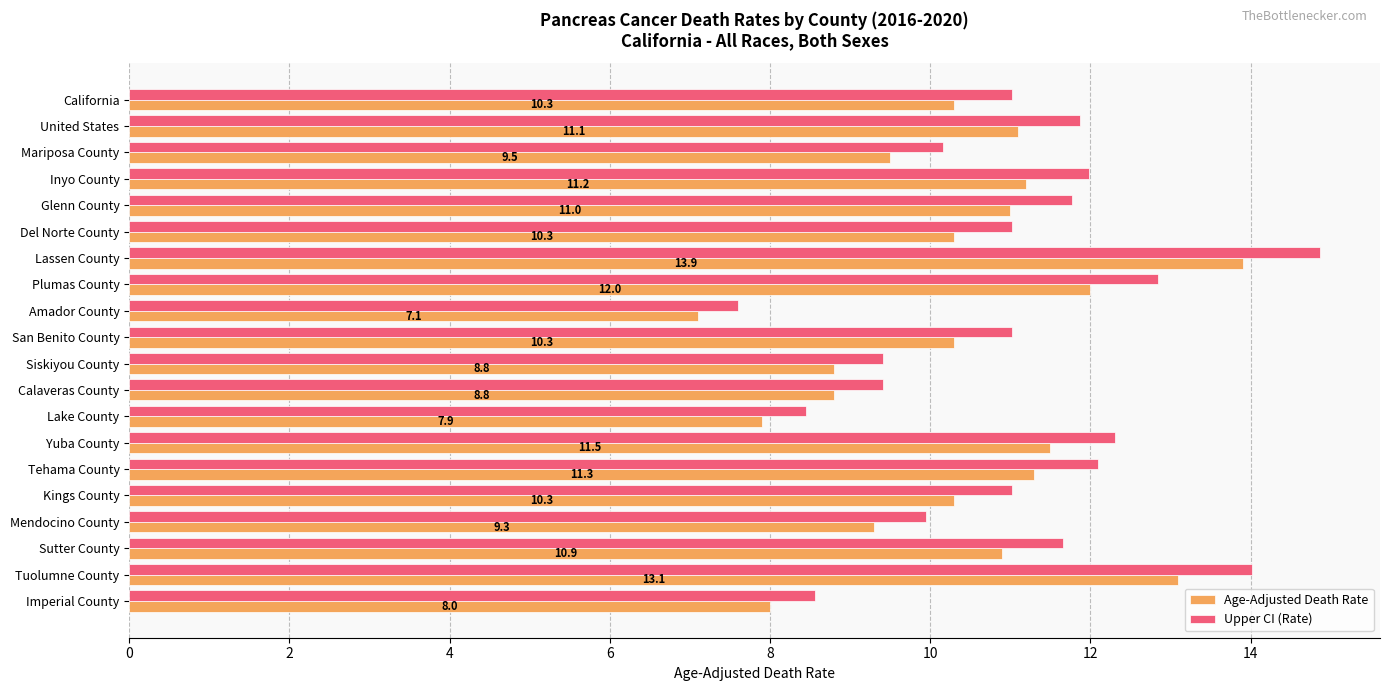

Between Calaveras County and Sutter County, which series saw the biggest shift?

Upper CI (Rate)